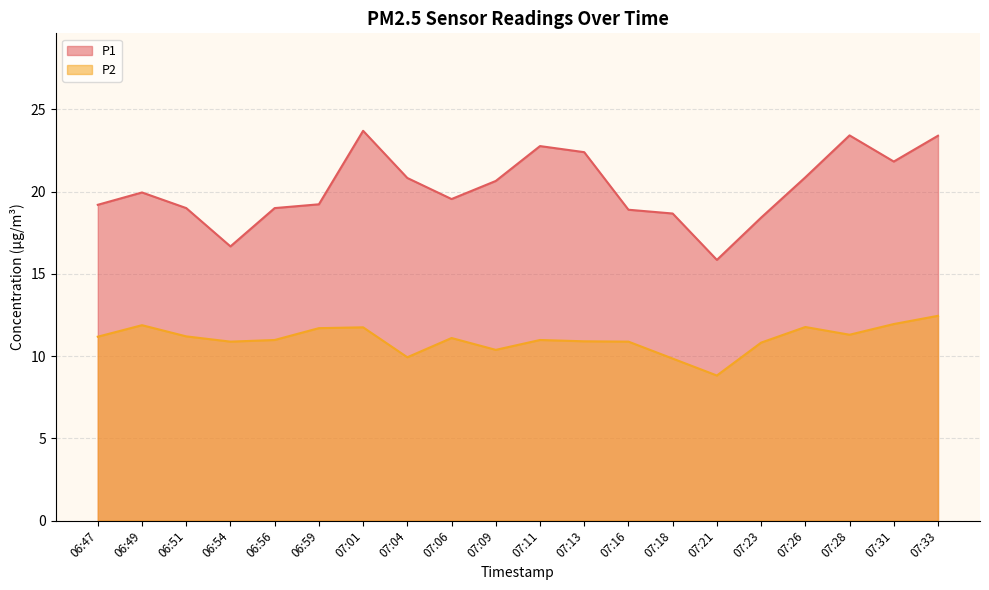

How many interior local valleys does the P2 series have?

5